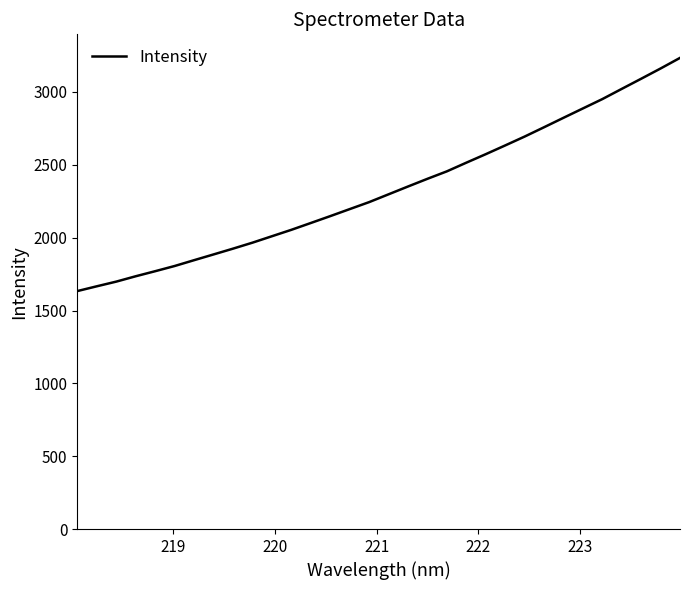

What is the difference between the maximum and minimum values?

1600.6